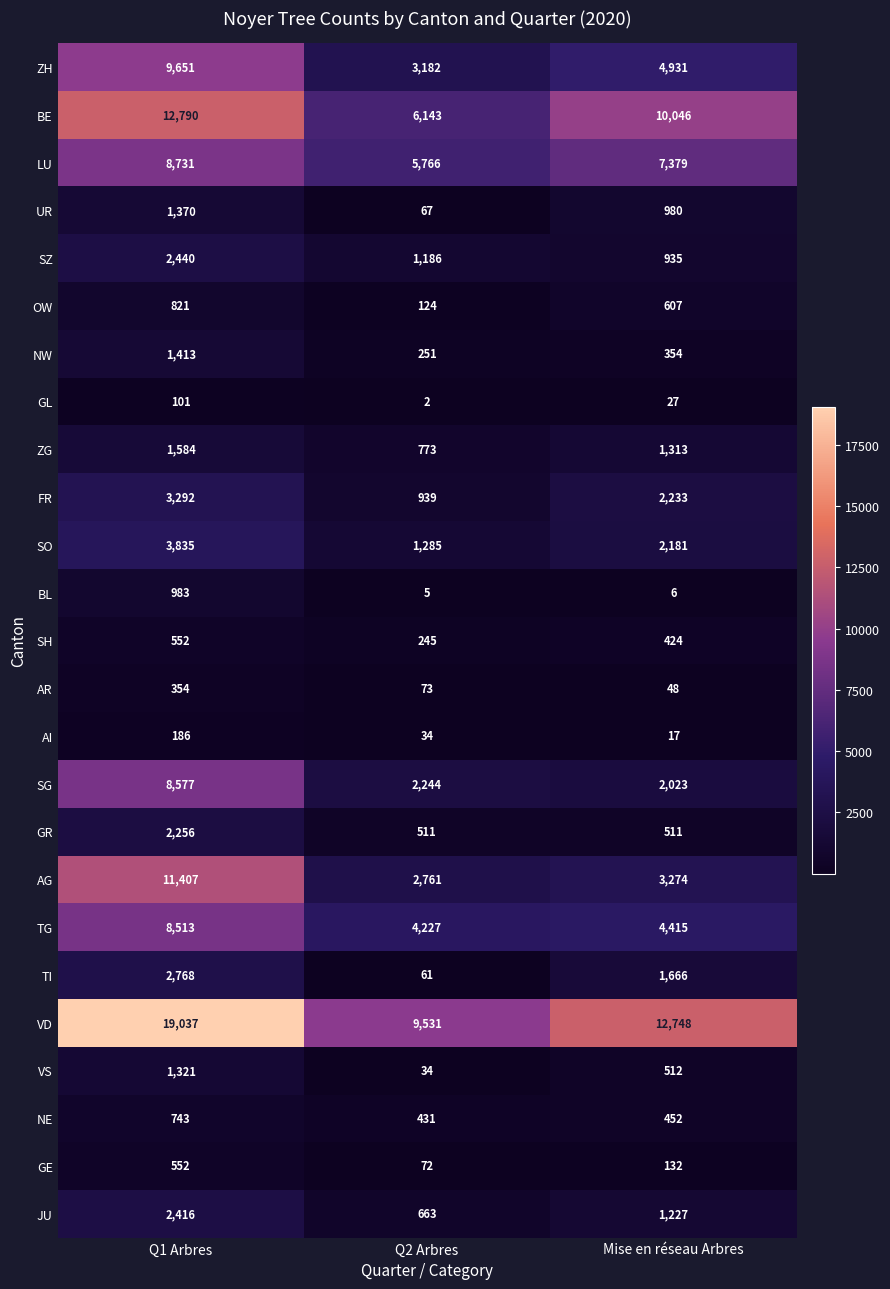

What is the difference between the highest and lowest values at Q2 Arbres?

9529